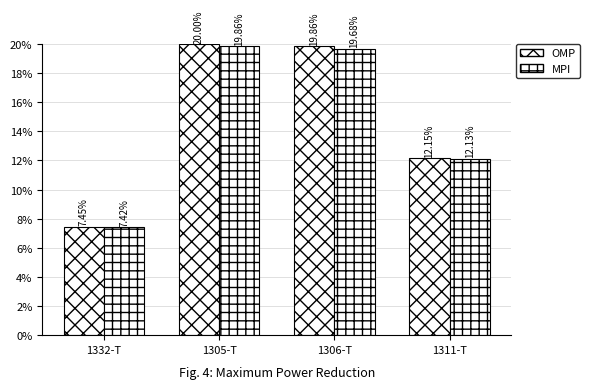

At which label does MPI first exceed 19?

1305-T